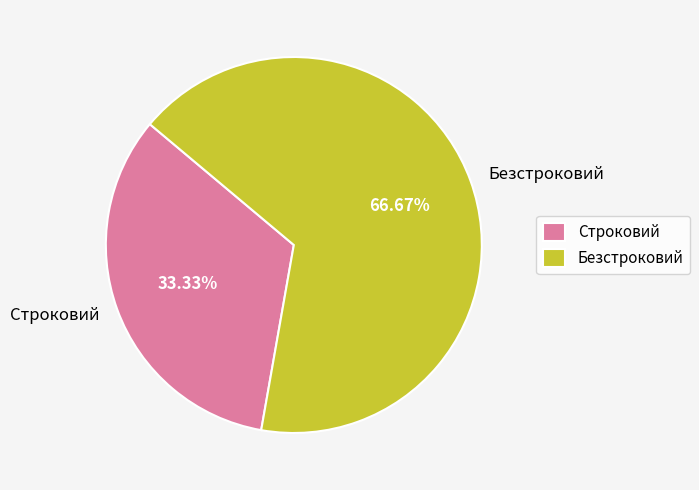

How many slices are in this pie chart?

2